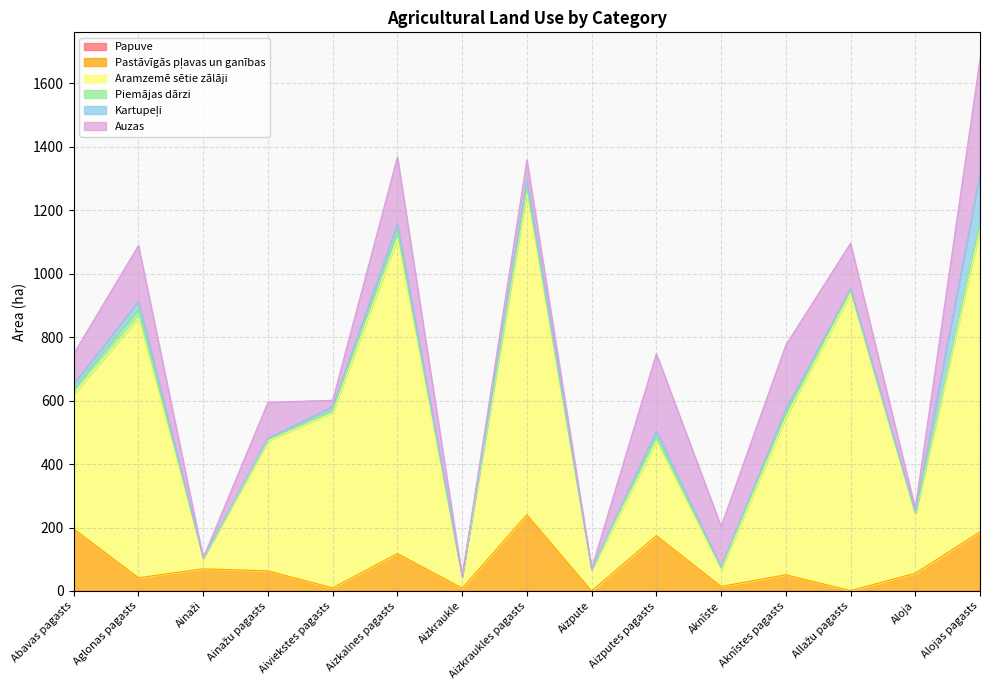

Which series has the largest total across all categories?

Aramzemē sētie zālāji